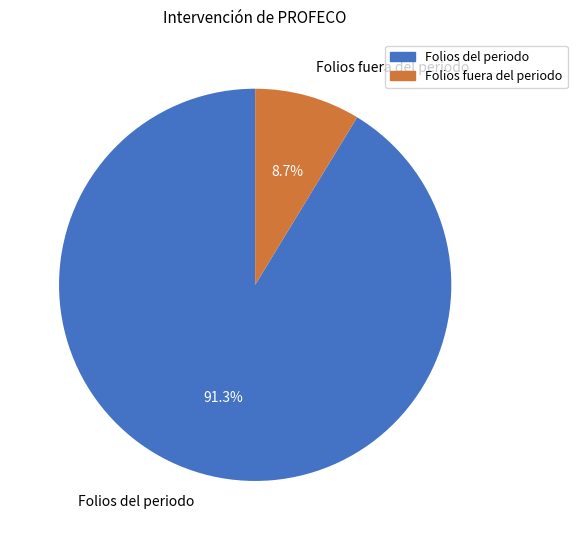

To the nearest percent, what is the average slice percentage?

50%